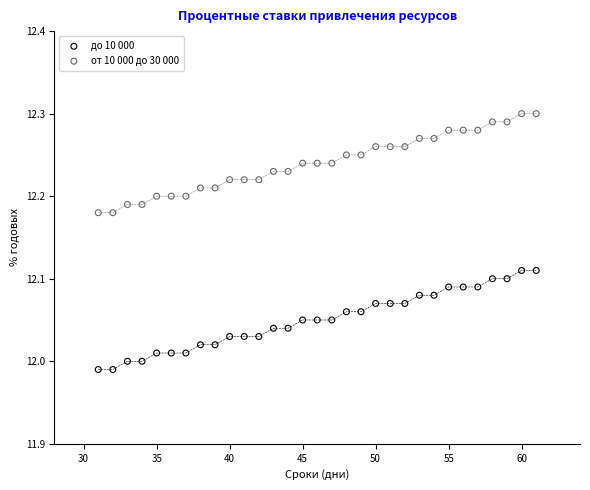

What is the X range (max minus min) for the scatter plot?

30.0